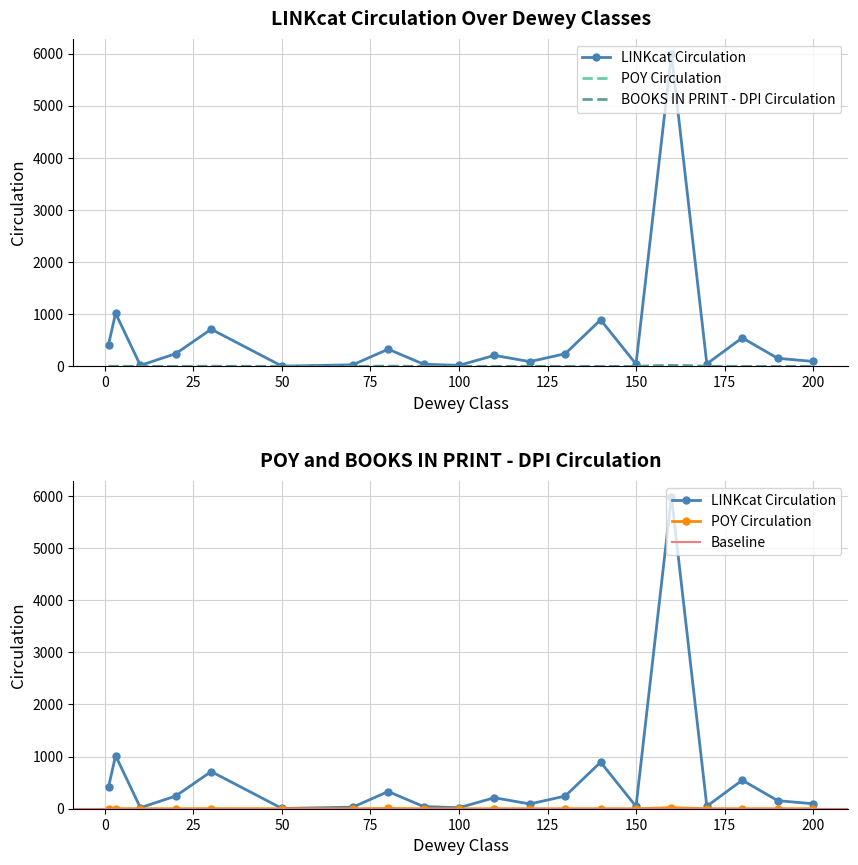

At 20, list the series in order from largest to smallest.

LINKcat Circulation, POY Circulation, BOOKS IN PRINT - DPI Circulation